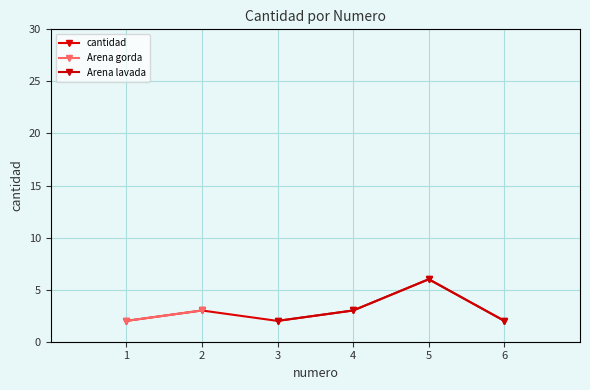

Reading left to right, extract all data points from this chart.

1=2	2=3	3=2	4=3	5=6	6=2